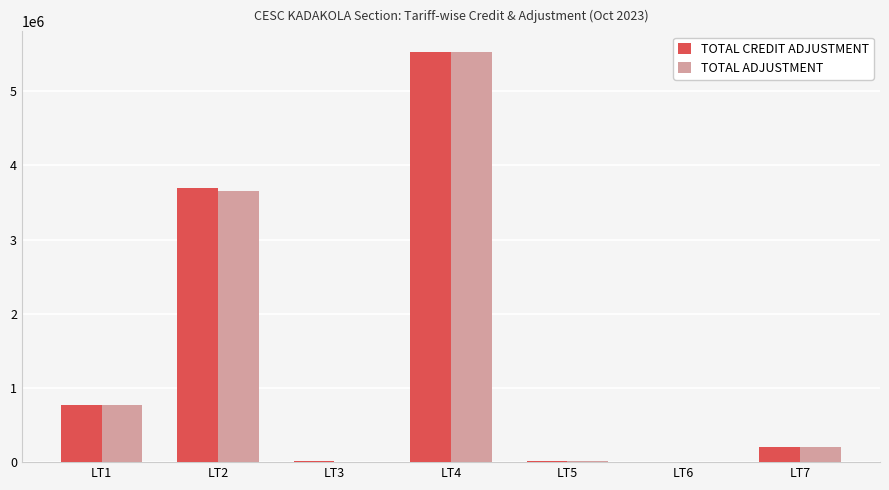

What is the sum of the TOTAL ADJUSTMENT values at LT1 and LT2?

4426513.3